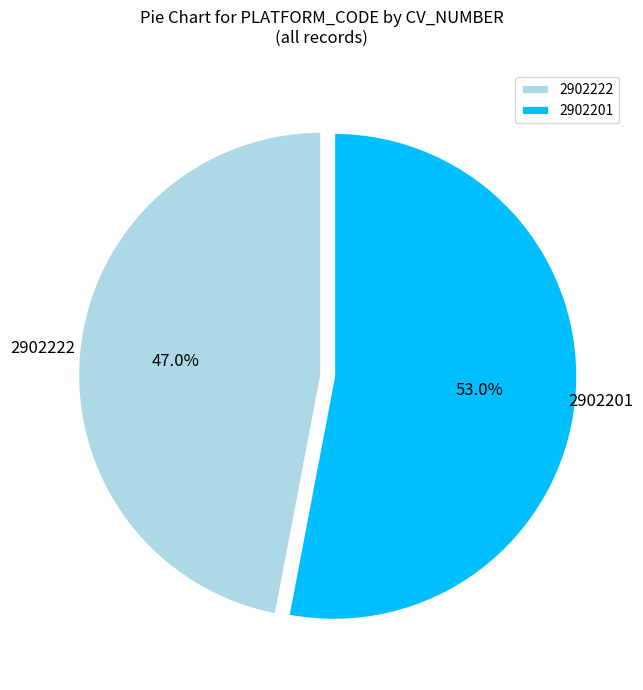

How many slices are in this pie chart?

2